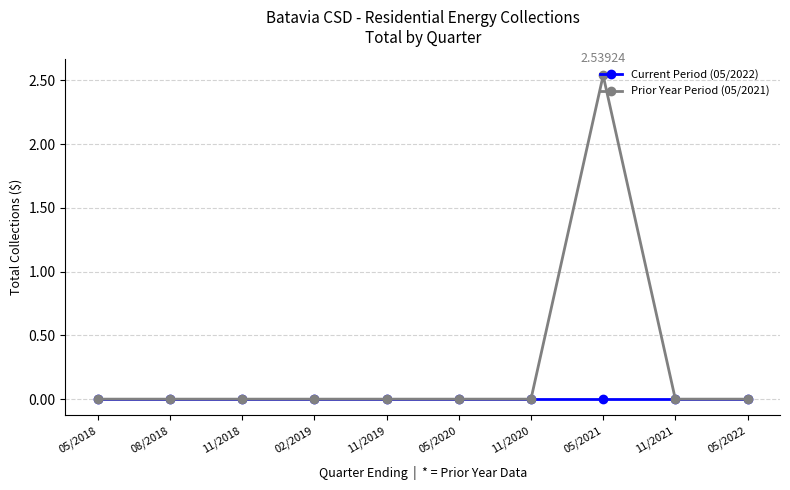

True or false: Prior Year Period (05/2021) has a value of -1.4 at 08/2018.

False